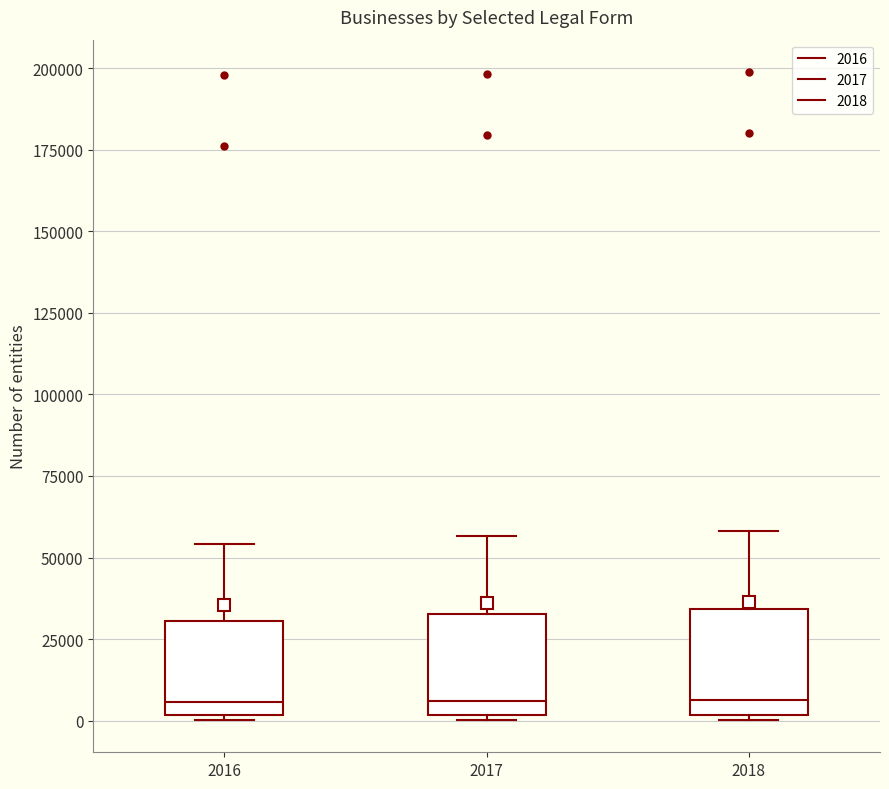

Reading left to right, read every box against the y-axis: the position of its median line, the range the box covers, and the ends of its whiskers. The values are not printed on the chart, so give them approximately, as read against the axis.

2016: median 5000, box 0 to 30000, whiskers 0 (just below the box's lower edge) to 55000
2017: median 5000, box 0 to 35000, whiskers 0 to 55000
2018: median 5000, box 0 to 35000, whiskers 0 to 60000